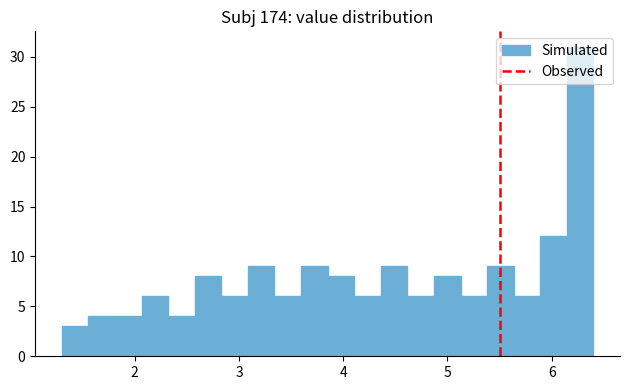

Read against the x-axis, roughly where is the centre of the tallest bar?

6.3